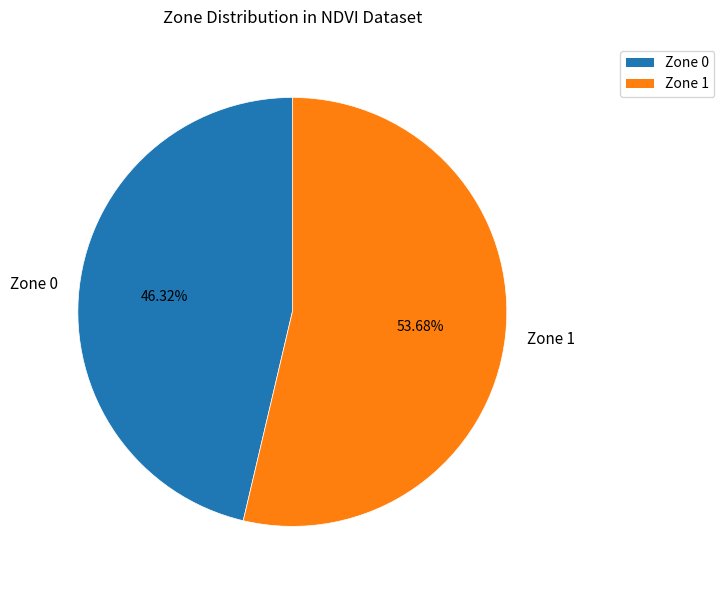

What is the largest slice in the pie chart?

Zone 1